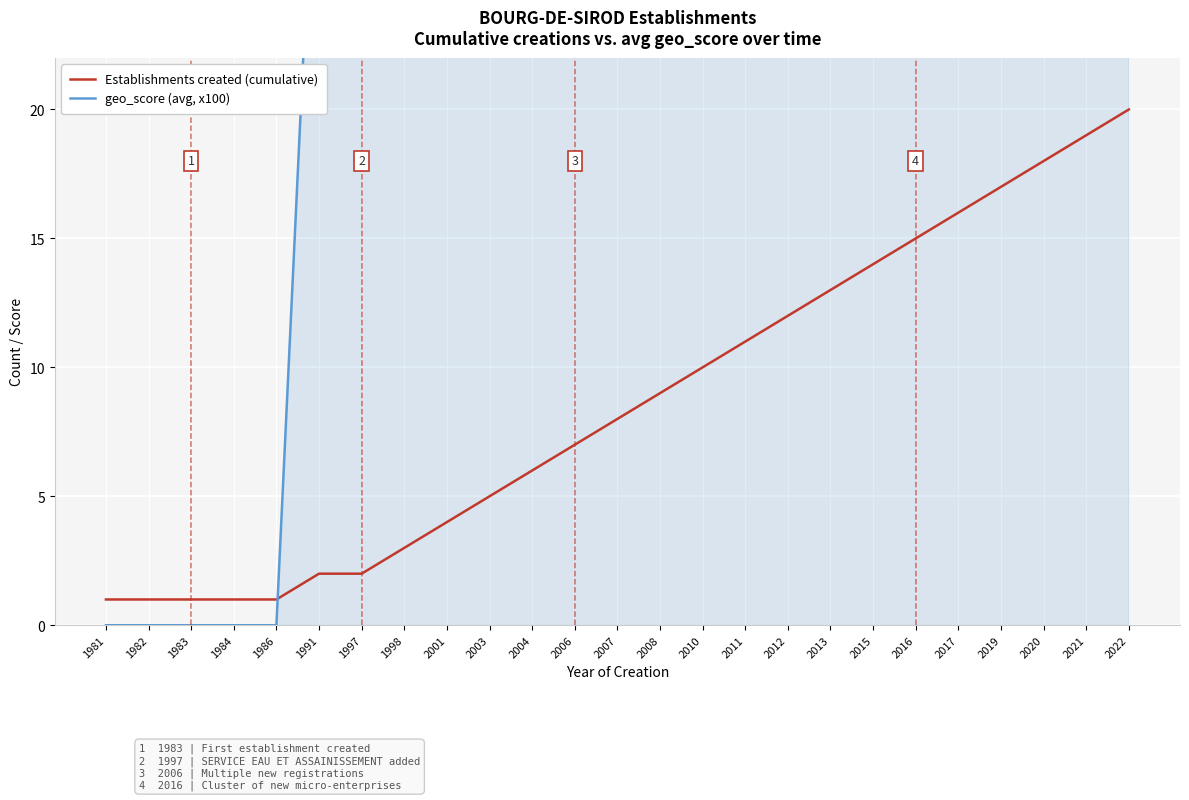

How many lines are shown in the chart?

2